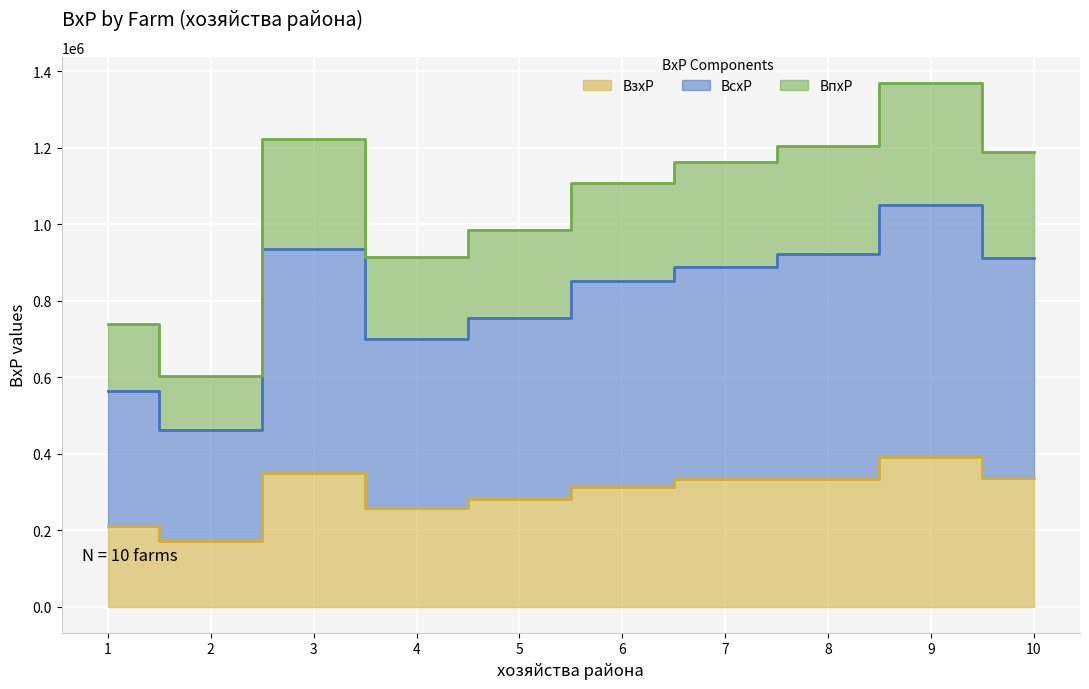

How many values in the BпxP series are below 1162956?

5